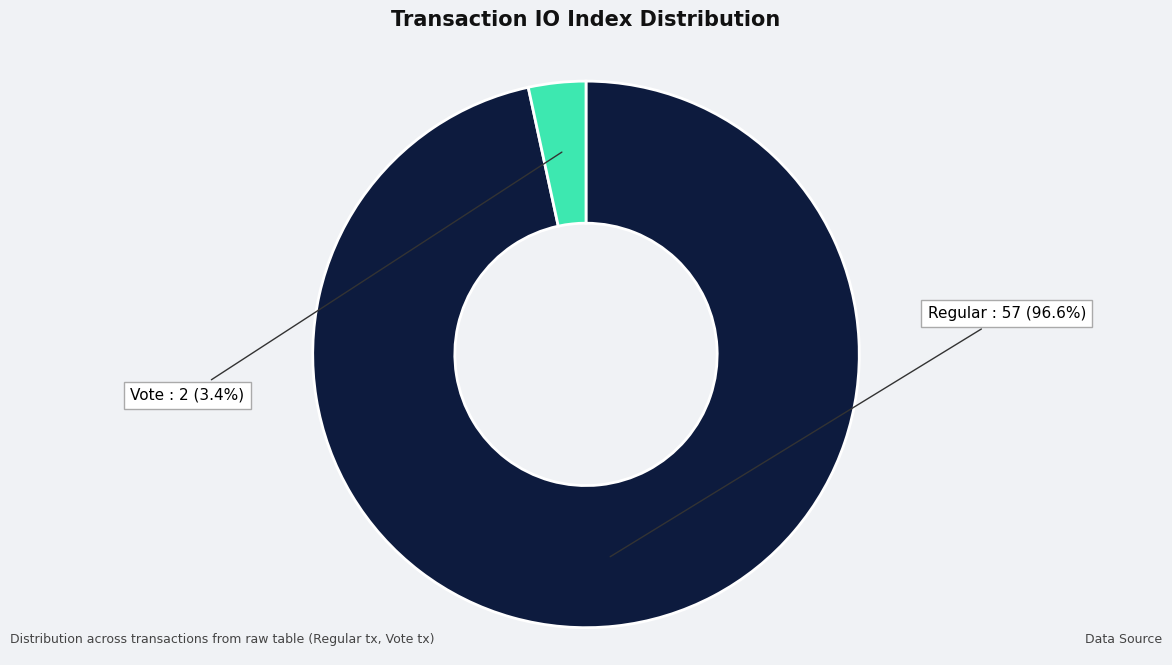

Is there any slice that represents more than half of the pie?

Yes